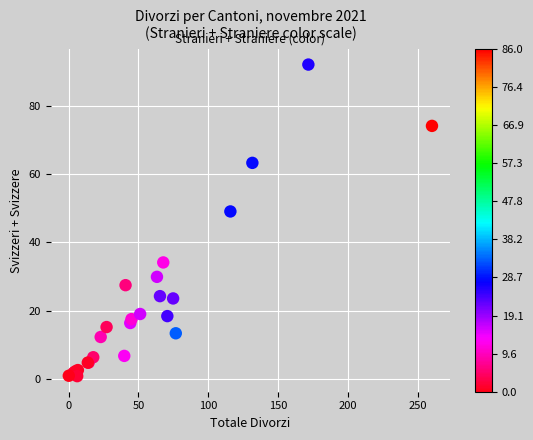

What Y value in the scatter plot is closest to 46?

49.1